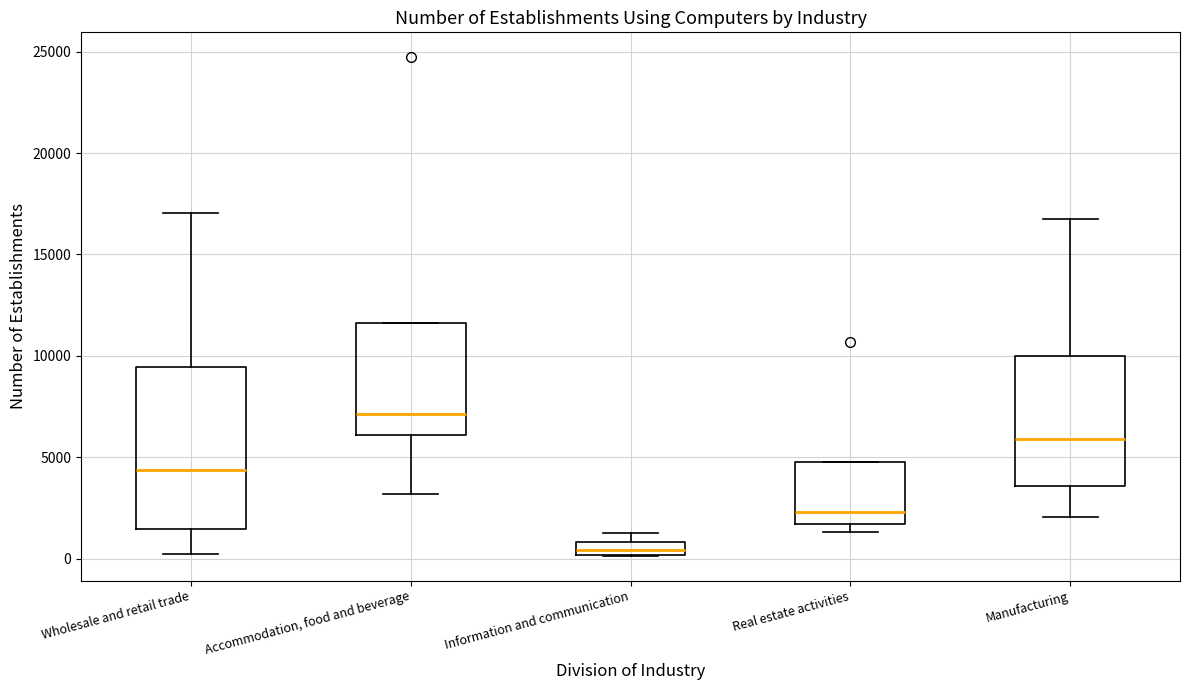

Which box's median line is the lowest?

Information and communication